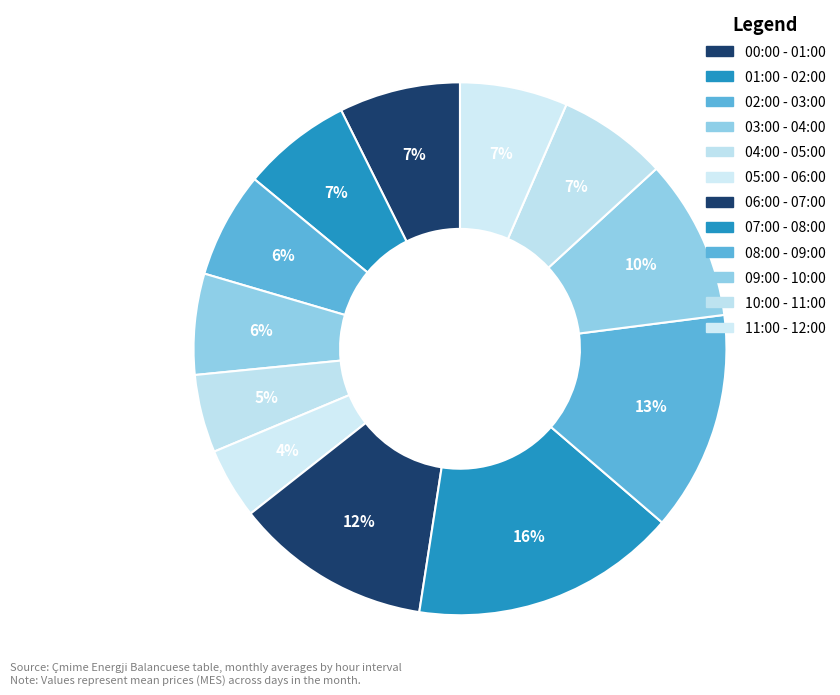

How many segments does this pie chart have?

12